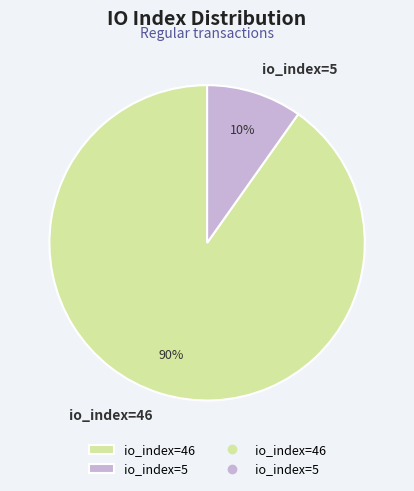

How many slices are in this pie chart?

2